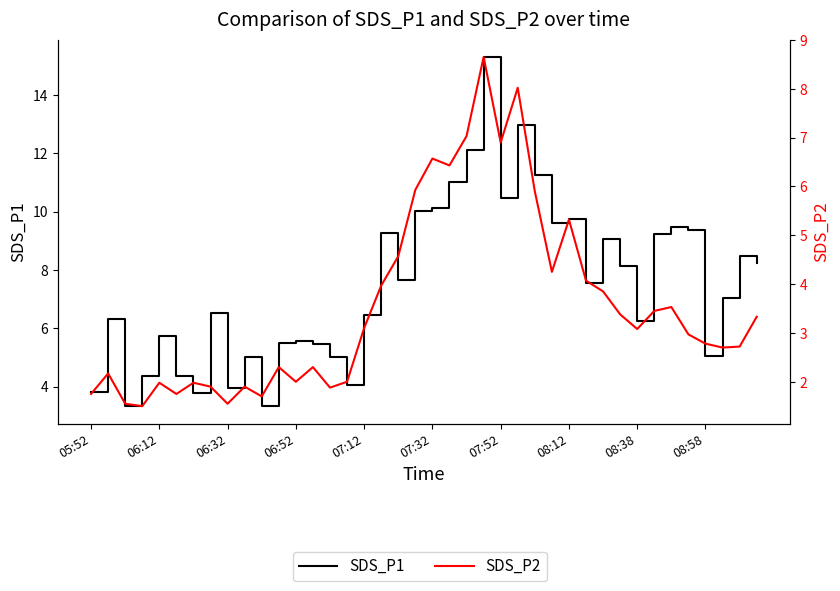

What is the minimum value shown in the chart?

1.5